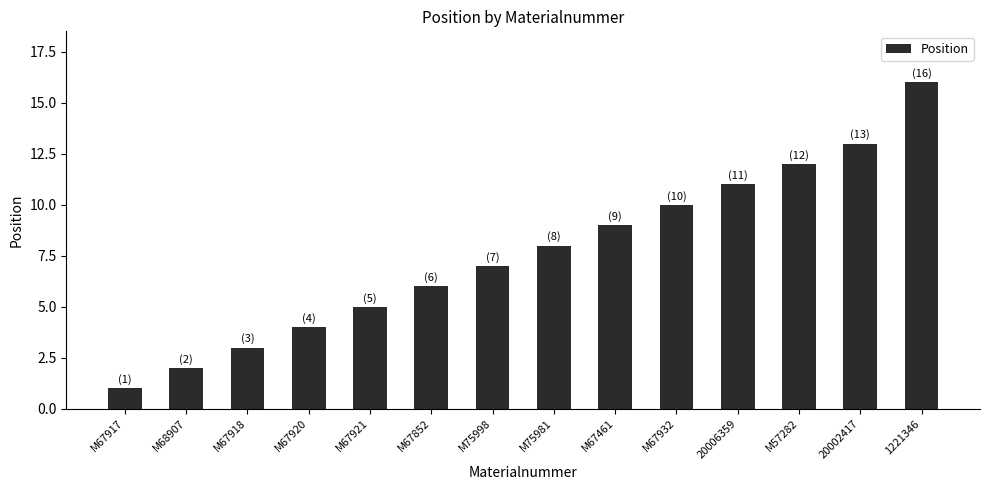

At which label is the value closest to 8?

M75981